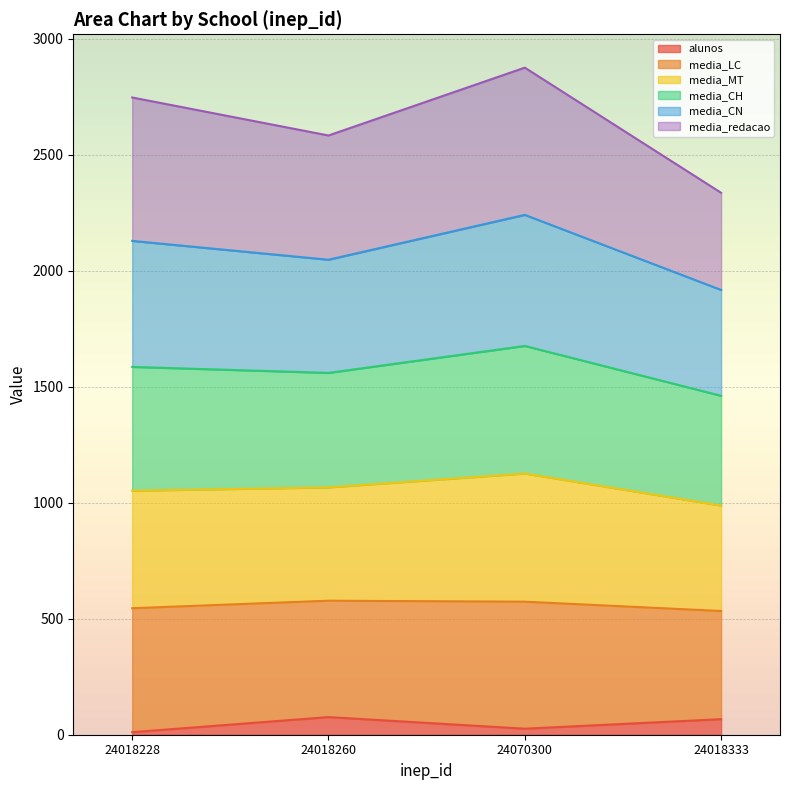

True or false: alunos has more than 0 interior local peaks.

True